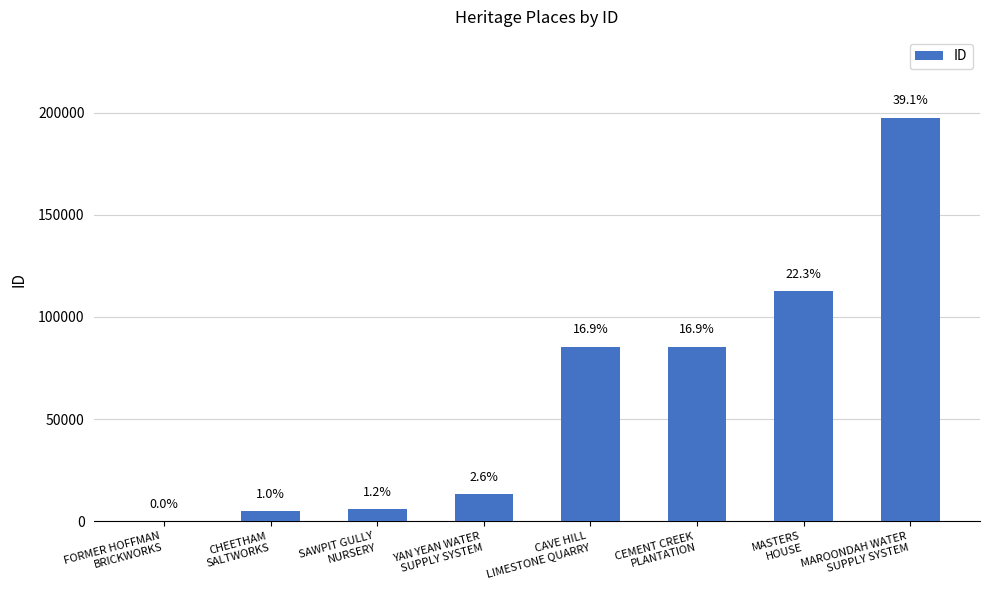

Between CHEETHAM
SALTWORKS and MASTERS
HOUSE, which is larger?

MASTERS
HOUSE